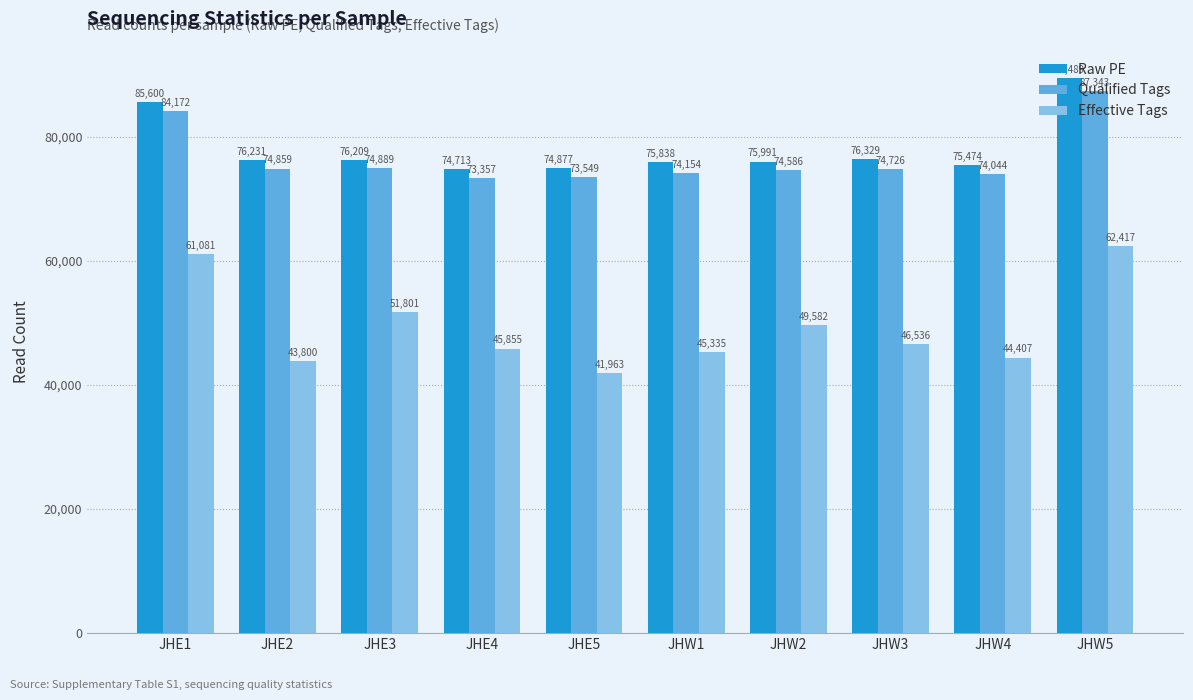

Are the bars grouped side by side (vs. stacked)?

Yes